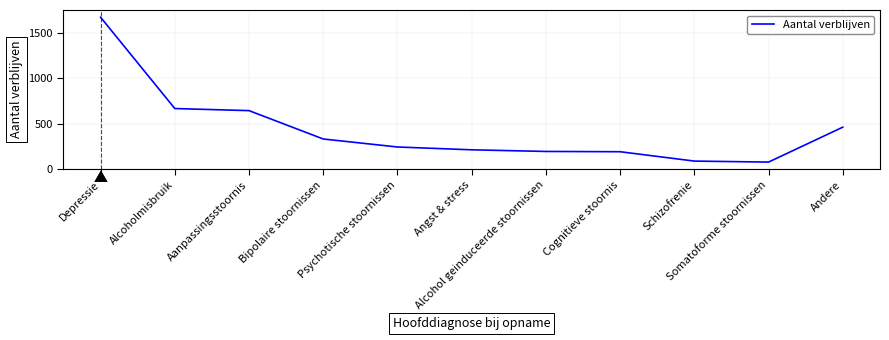

What is the difference between the maximum and minimum values?

1593